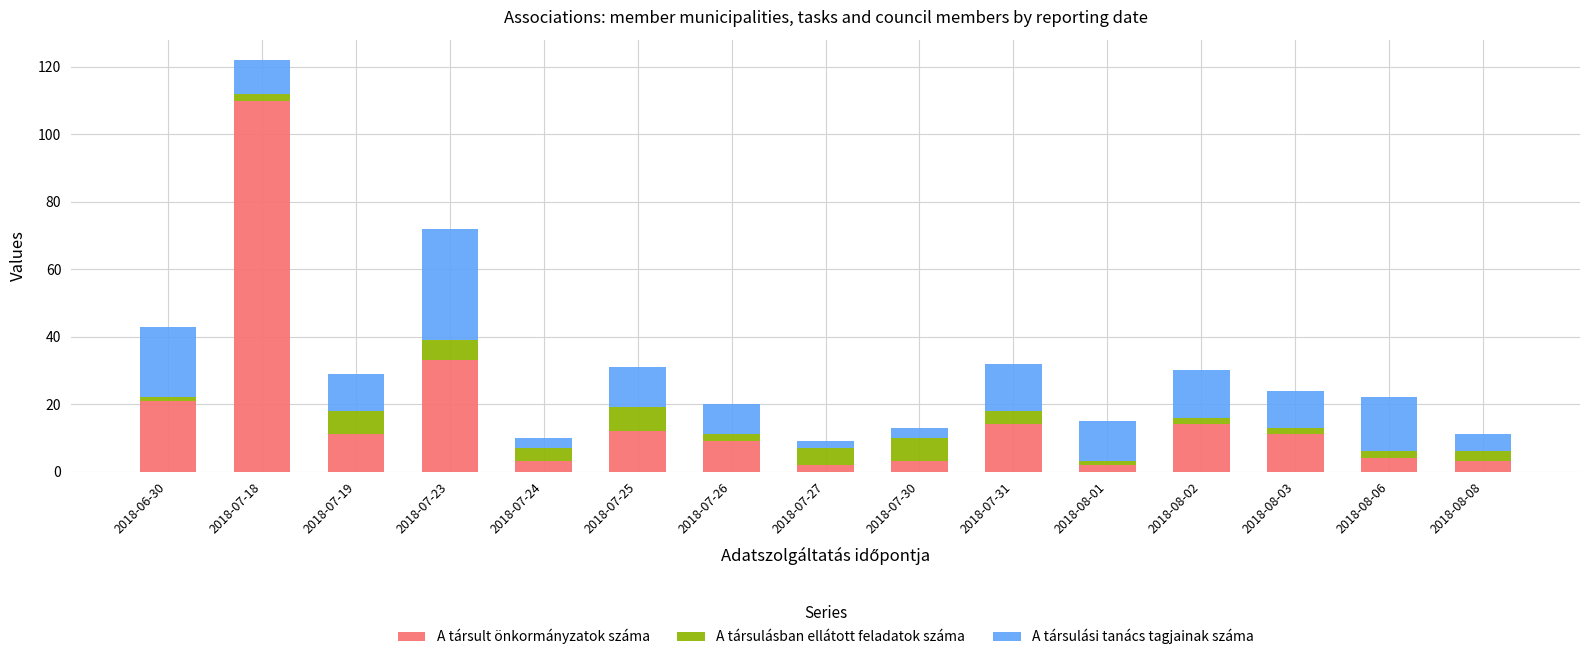

Are the bars grouped side by side (vs. stacked)?

No